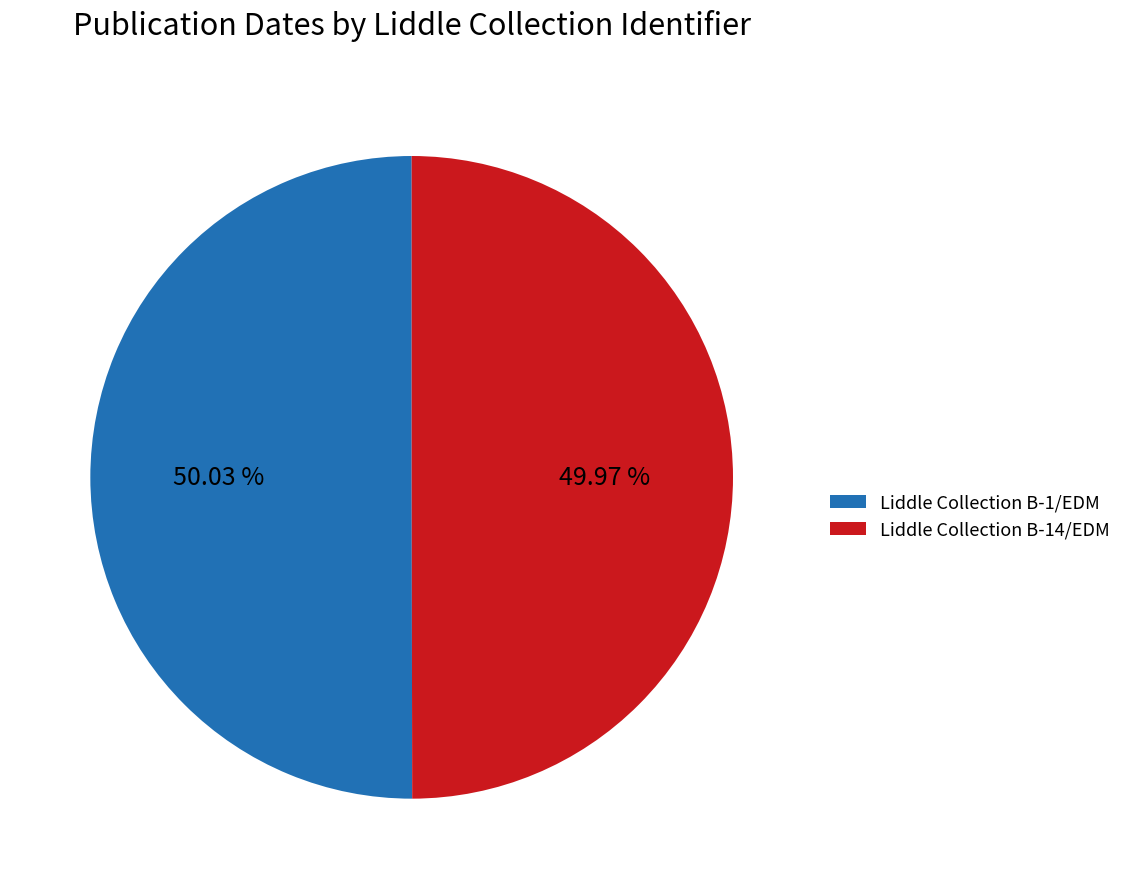

To the nearest percent, what is the combined percentage of Liddle Collection B-1/EDM and Liddle Collection B-14/EDM?

100%